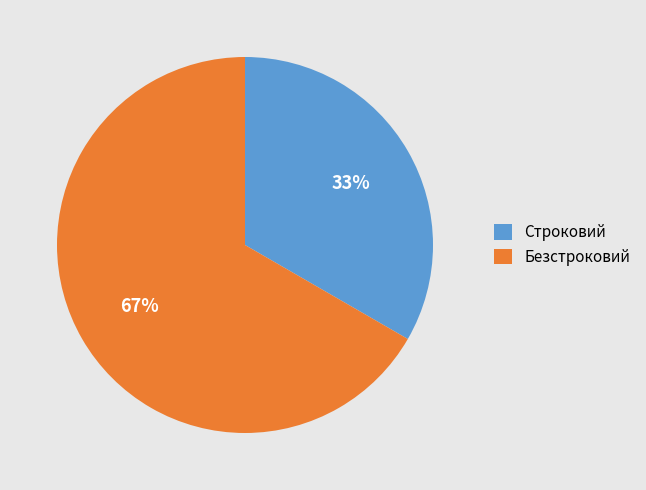

The Безстроковий slice represents 76% of the pie. True or false?

False